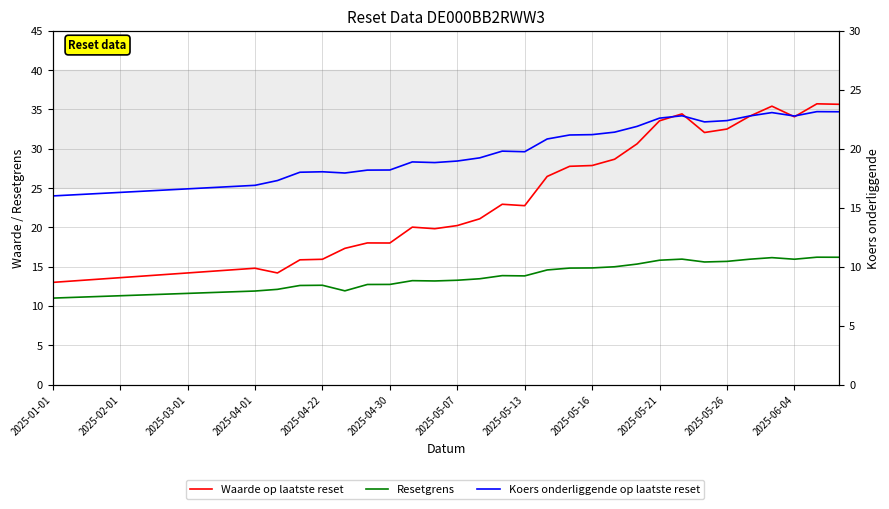

What is the difference between the second highest and second lowest values in the Waarde op laatste reset series?

22.5